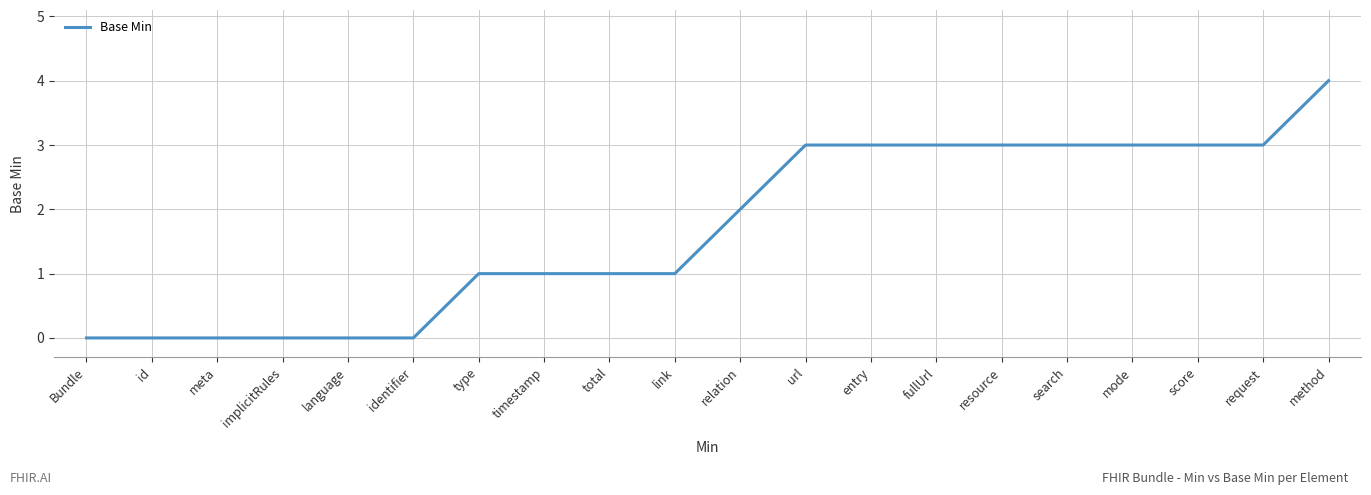

How many distinct data groups are displayed?

1